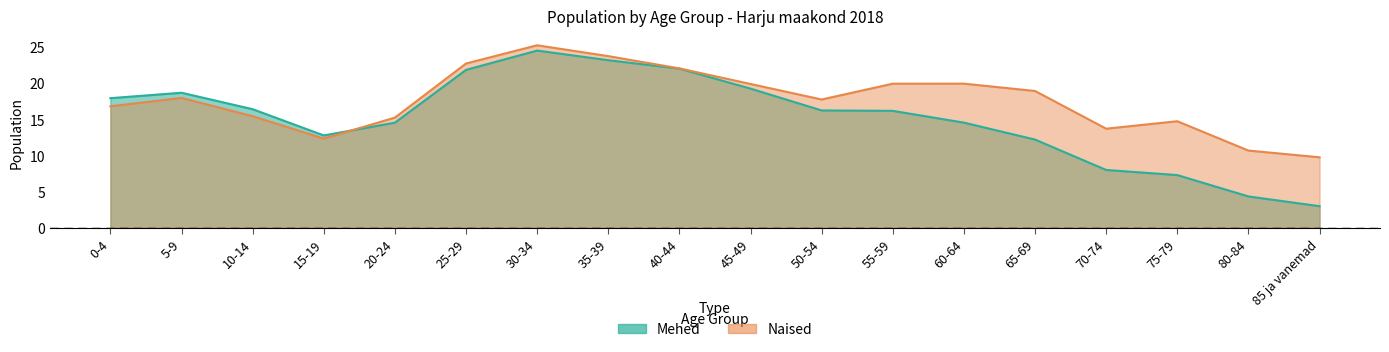

Reading left to right, extract all data points from this chart.

Mehed: 0-4=17.9	5-9=18.7	10-14=16.4	15-19=12.8	20-24=14.5	25-29=21.8	30-34=24.5	35-39=23.2	40-44=22.0	45-49=19.2	50-54=16.2	55-59=16.2	60-64=14.5	65-69=12.2	70-74=8.0	75-79=7.3	80-84=4.3	85 ja vanemad=3.0
Naised: 0-4=16.8	5-9=18.0	10-14=15.4	15-19=12.3	20-24=15.2	25-29=22.7	30-34=25.2	35-39=23.7	40-44=22.0	45-49=19.9	50-54=17.7	55-59=19.9	60-64=19.9	65-69=18.9	70-74=13.7	75-79=14.7	80-84=10.7	85 ja vanemad=9.7